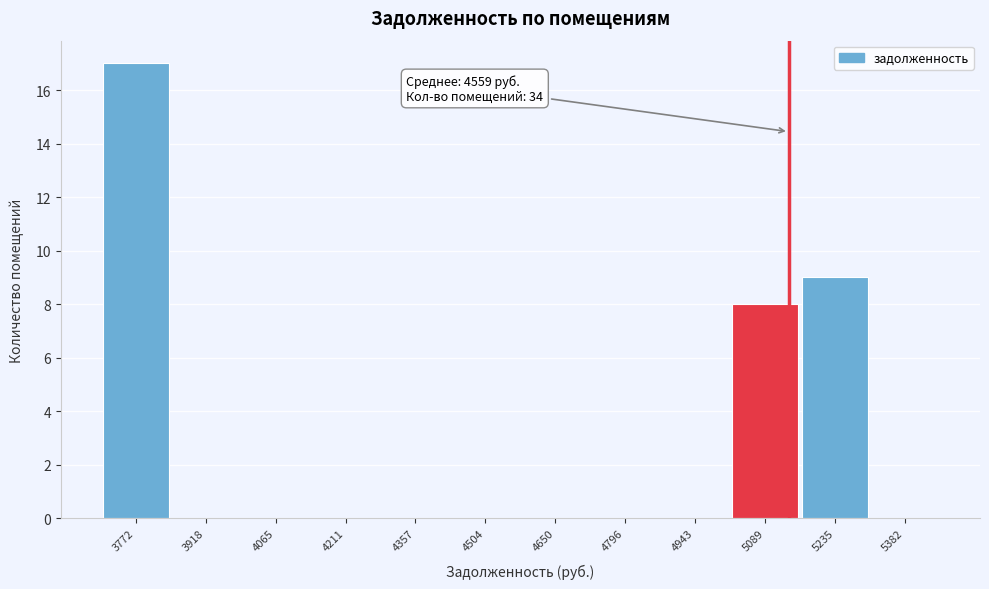

Reading left to right, transcribe all the data shown in this chart.

3772=17	3918=0	4065=0	4211=0	4357=0	4504=0	4650=0	4796=0	4943=0	5089=8	5235=9	5382=0